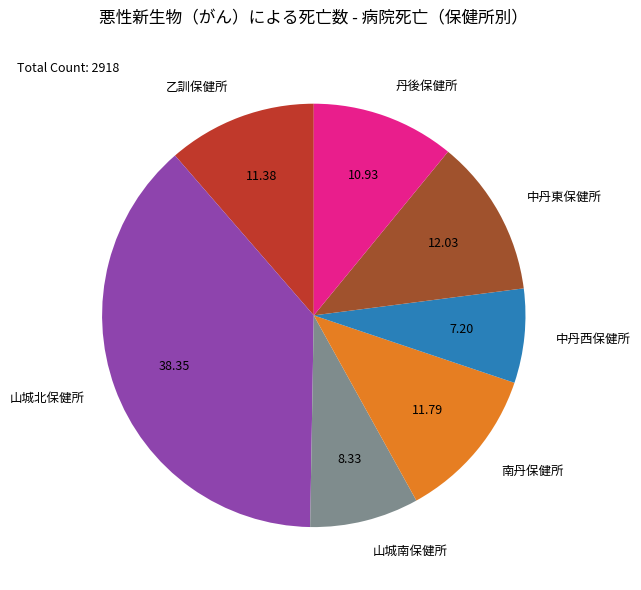

What is the largest slice in the pie chart?

山城北保健所